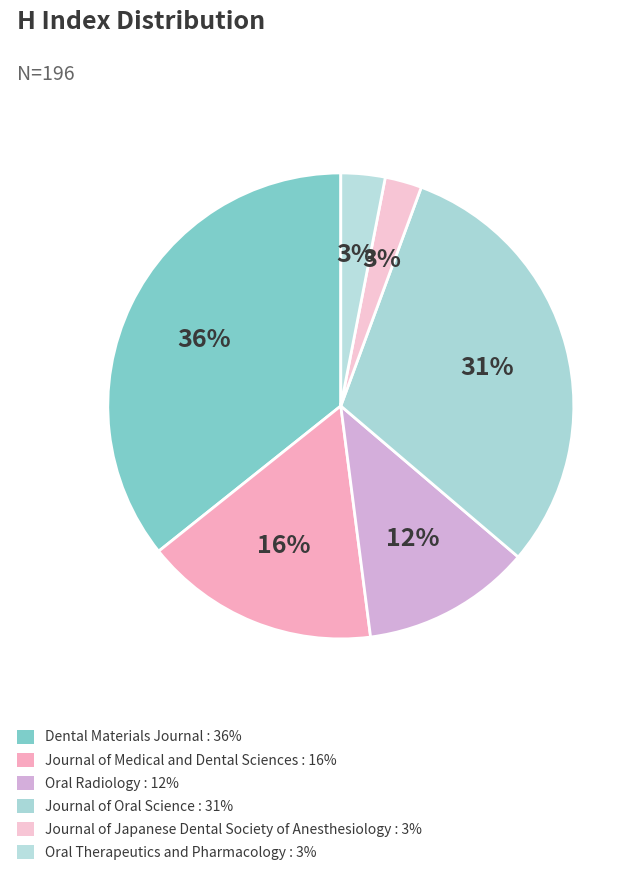

Does Oral Therapeutics and Pharmacology account for over 50% of the chart?

No